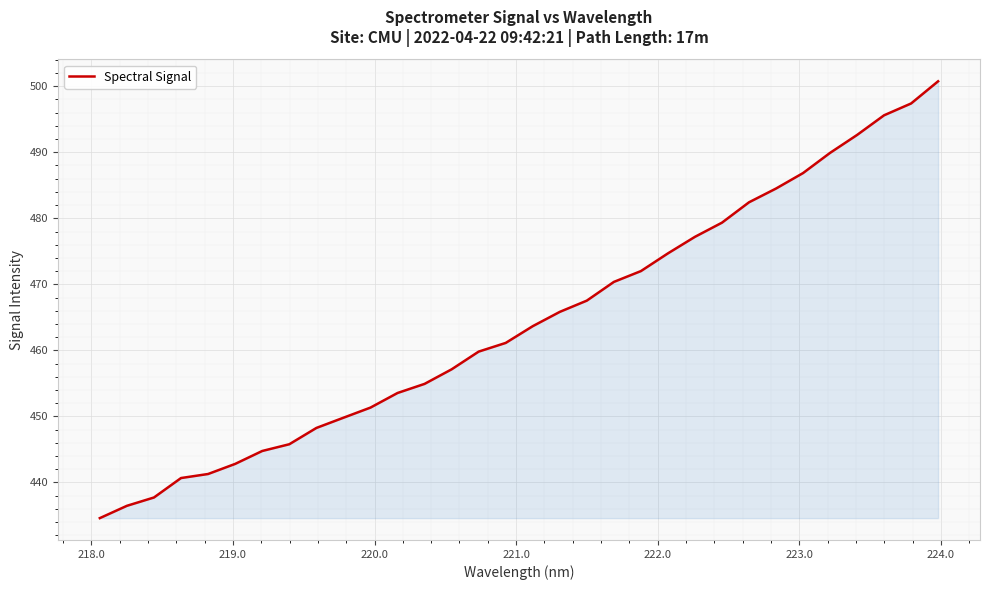

What is the minimum value shown in the chart?

434.6